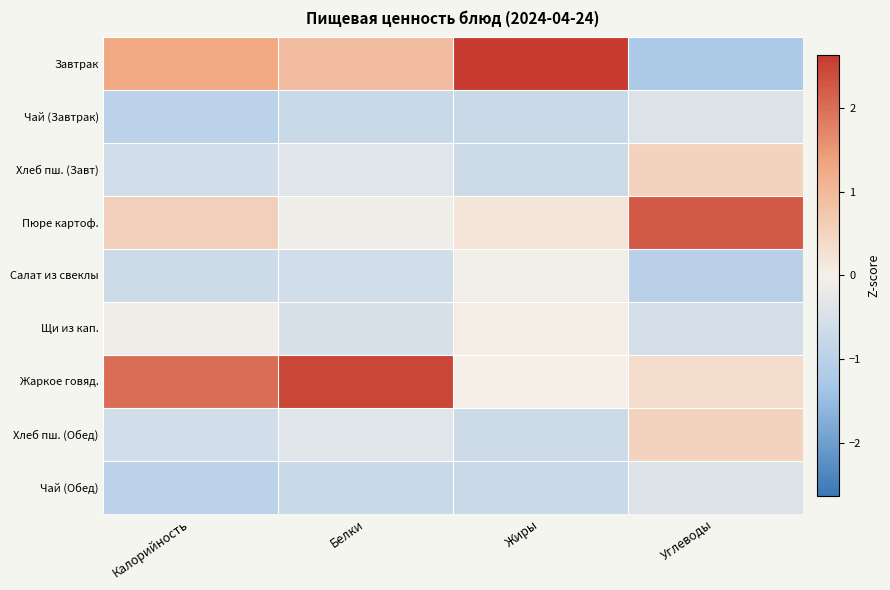

Which label corresponds to the smallest value in the chart?

Углеводы